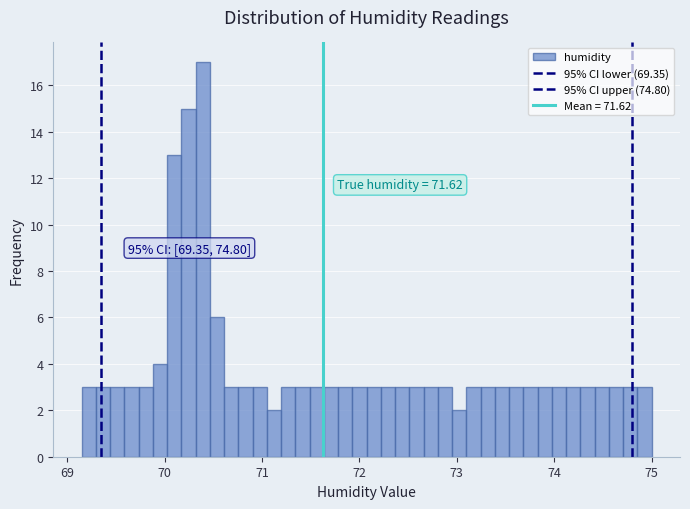

Around what value on the x-axis is the tallest bar? Give the approximate position of its centre, as read against the axis.

70.4